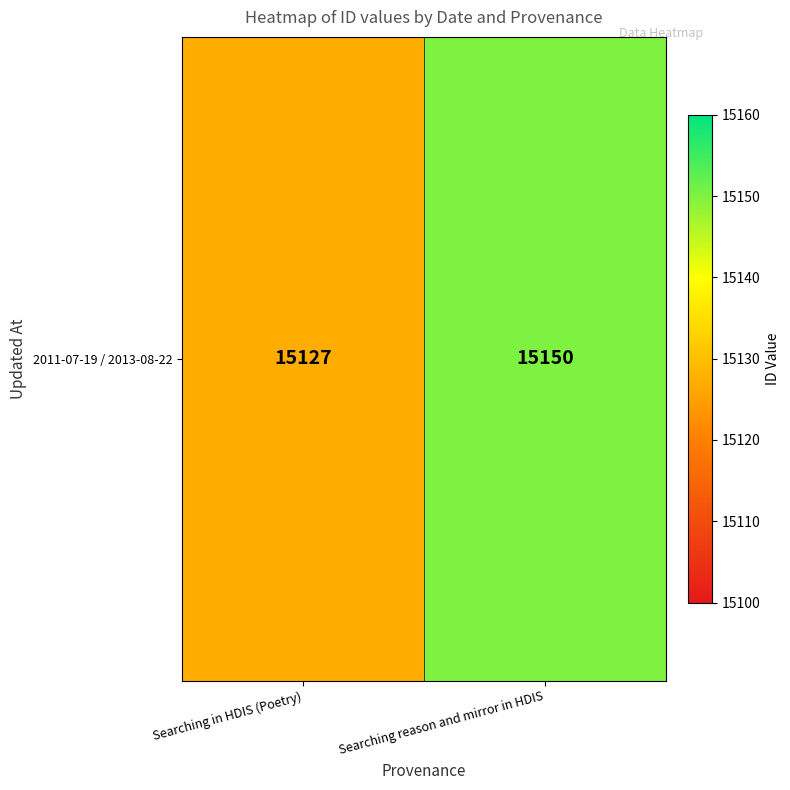

What is the sum of all values?

30277